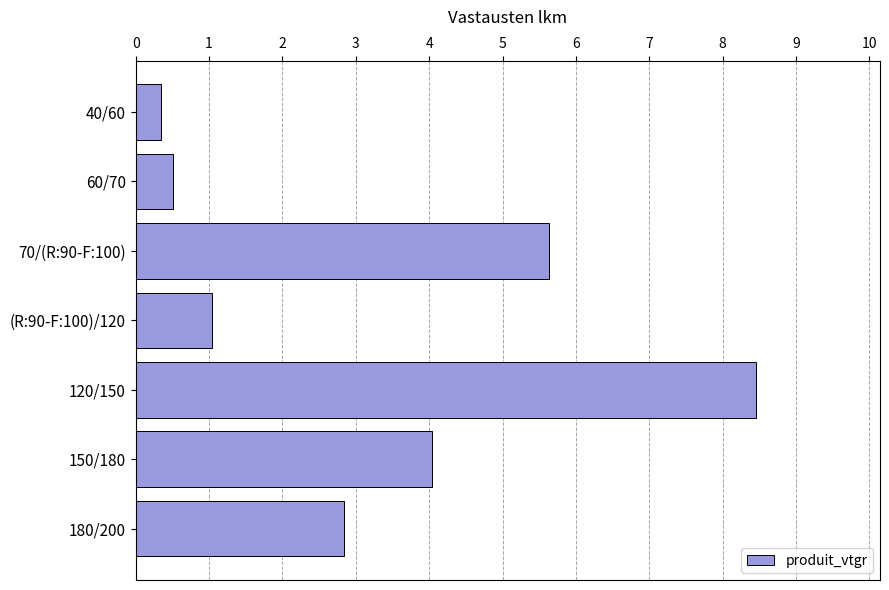

How many bars are there in total?

7